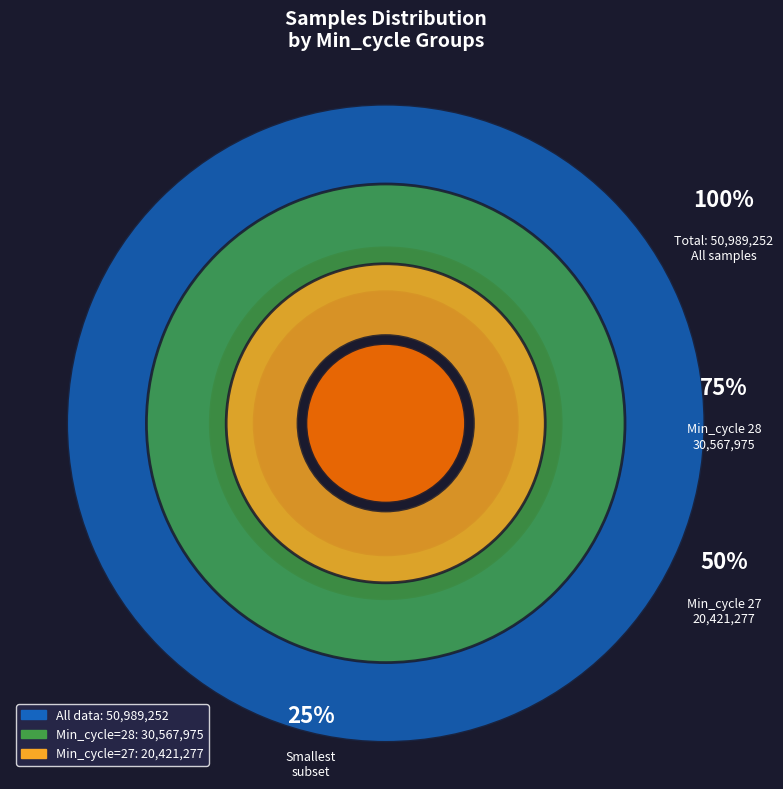

What is the largest slice in the pie chart?

28